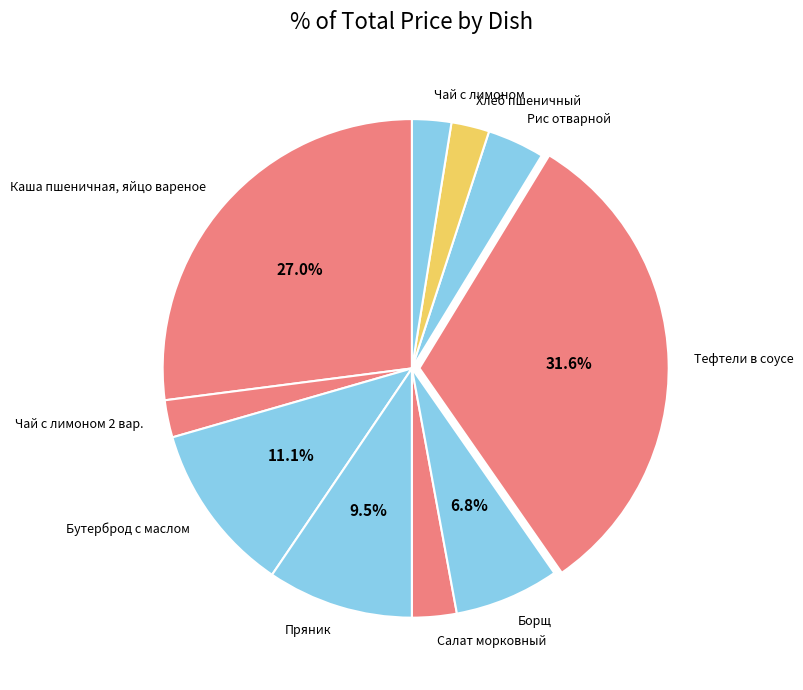

Does Салат морковный account for over 50% of the chart?

No